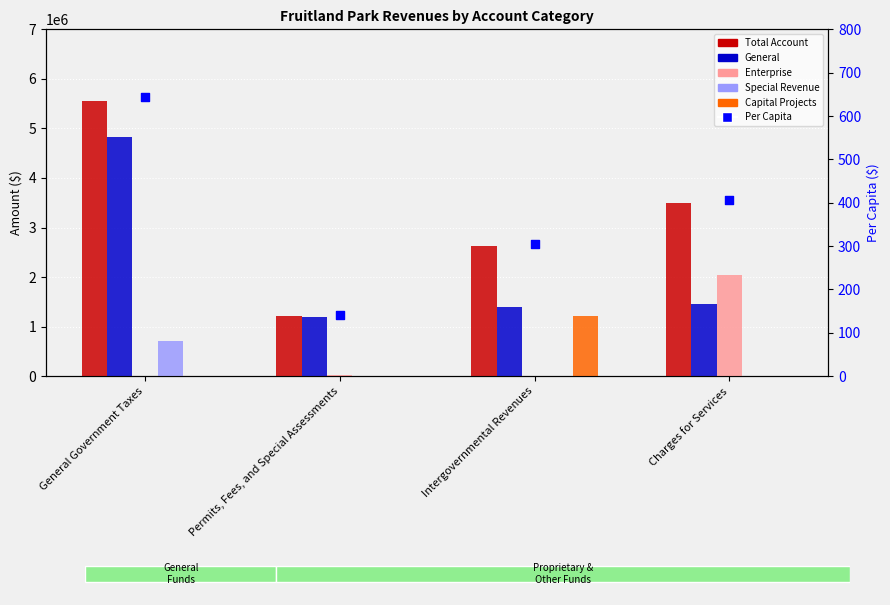

Which series has the largest Y range (max minus min)?

Total Account